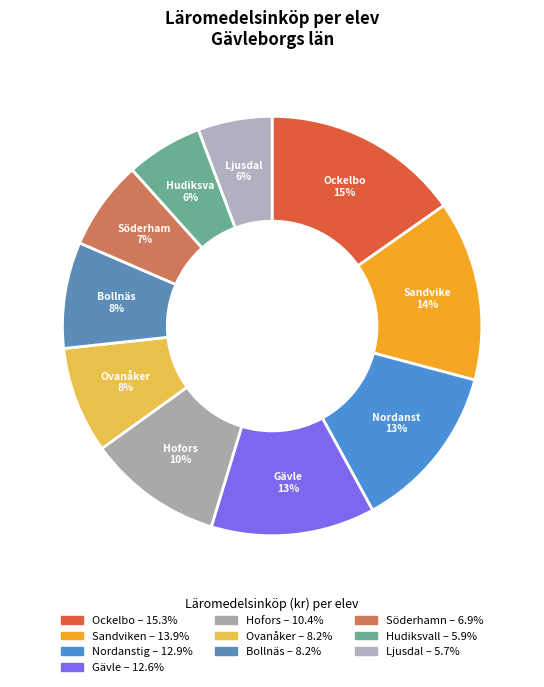

Do Ovanåker and Ljusdal together represent more than half of the pie?

No